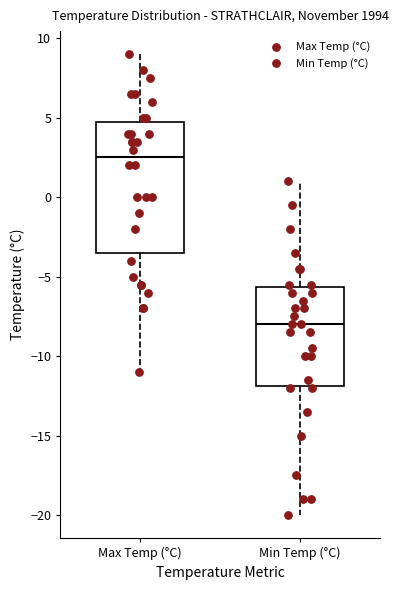

Which box is the tallest, from its lower edge to its upper edge?

Max Temp (°C)